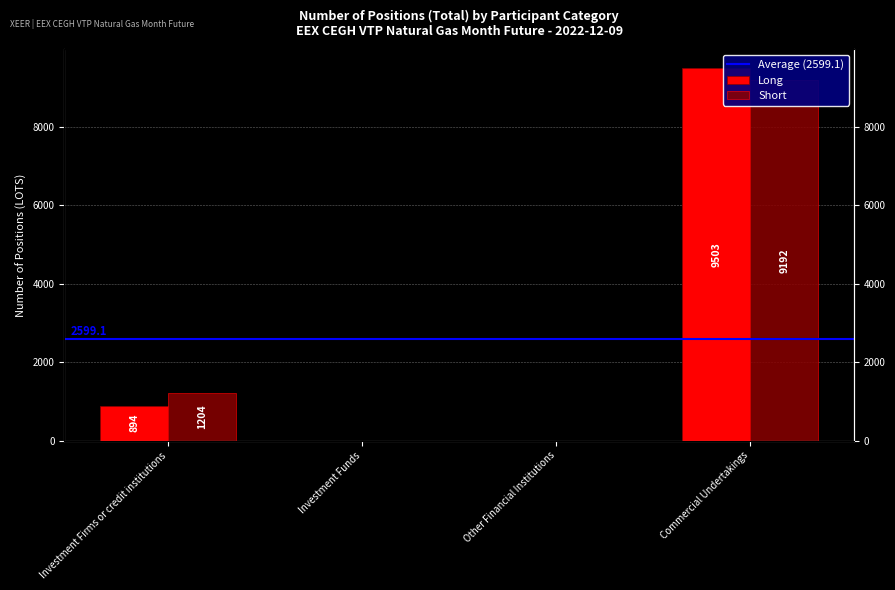

What is the total value across all series at Commercial Undertakings?

18695